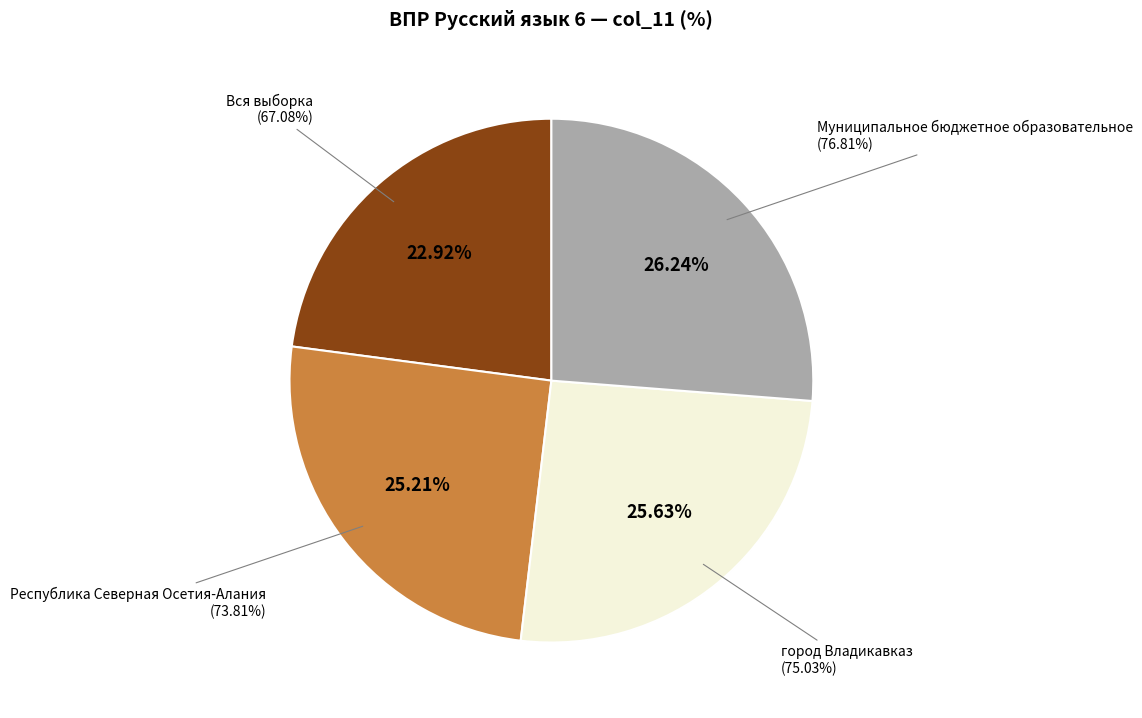

Which has a higher value, Республика Северная Осетия-Алания or Муниципальное бюджетное образовательное?

Муниципальное бюджетное образовательное